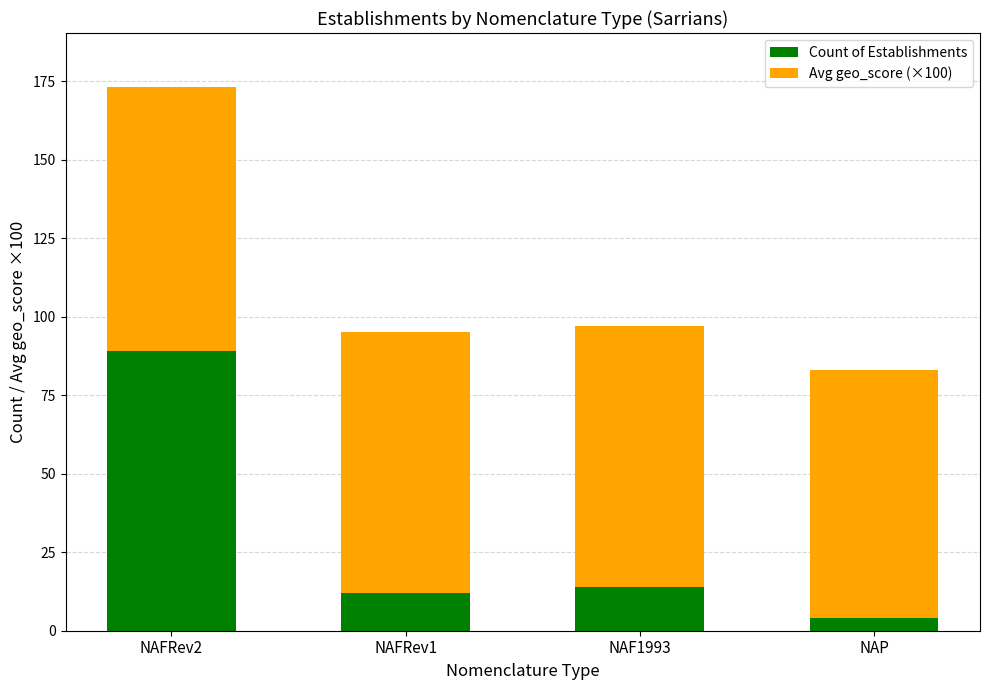

At which category is the sum across all series the highest?

NAFRev2